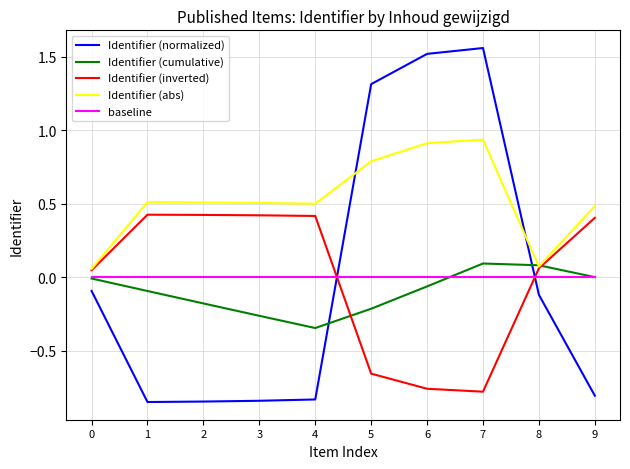

Which series has the largest total across all categories?

Identifier (abs)